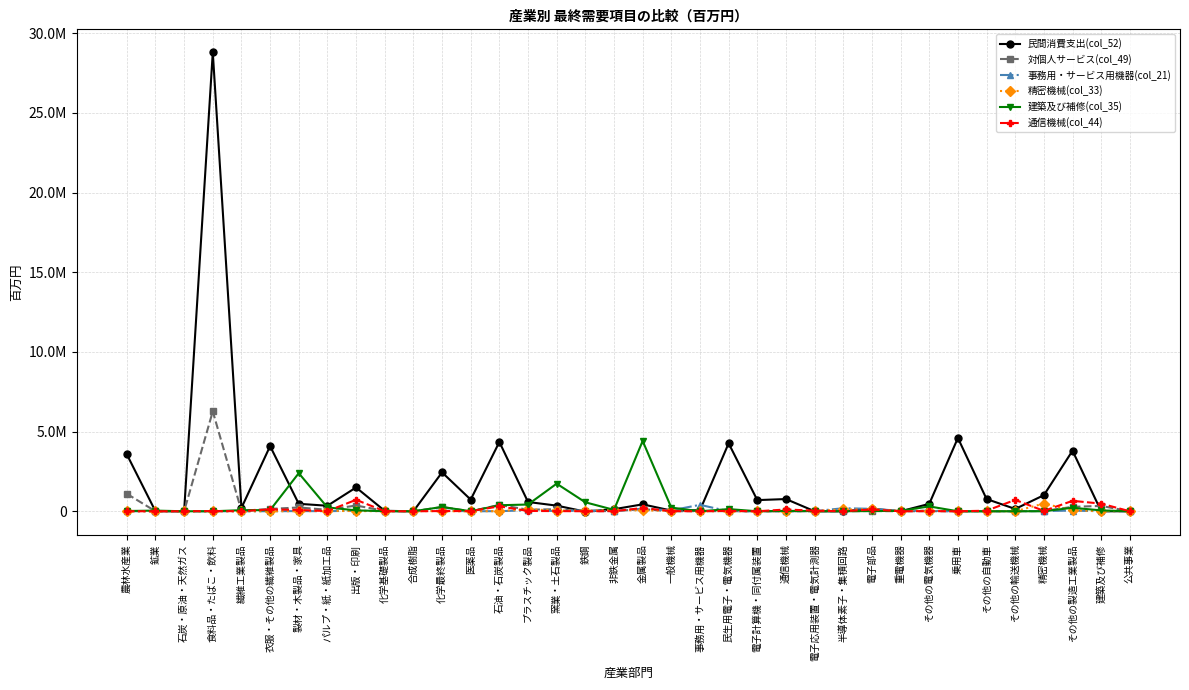

Which has a higher value, 食料品・たばこ・飲料 or 鉱業?

食料品・たばこ・飲料